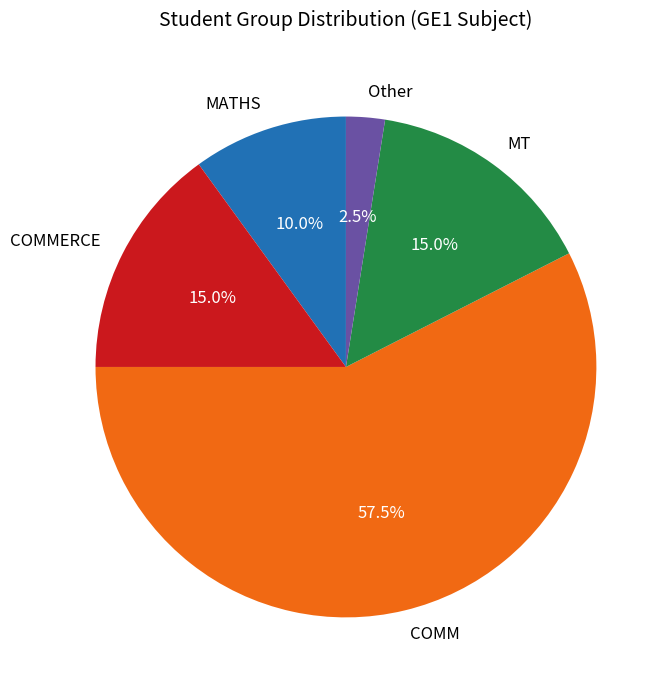

How many segments does this pie chart have?

5